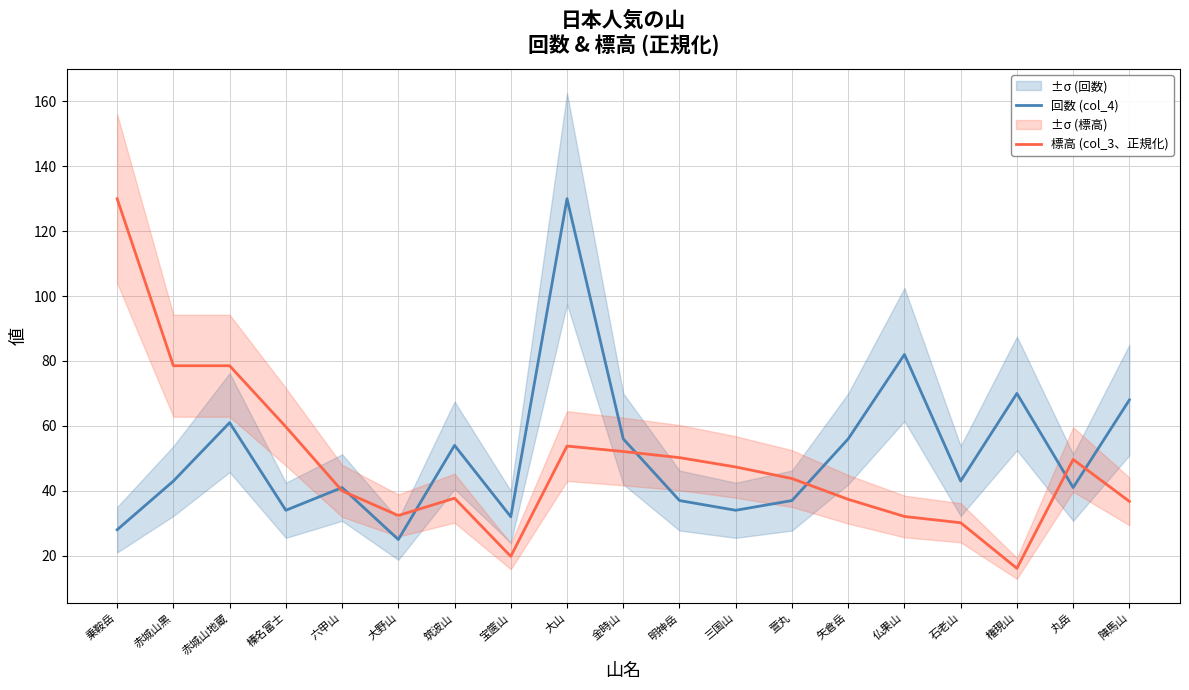

What is the average value of the 標高 (col_3、正規化) series?

48.7